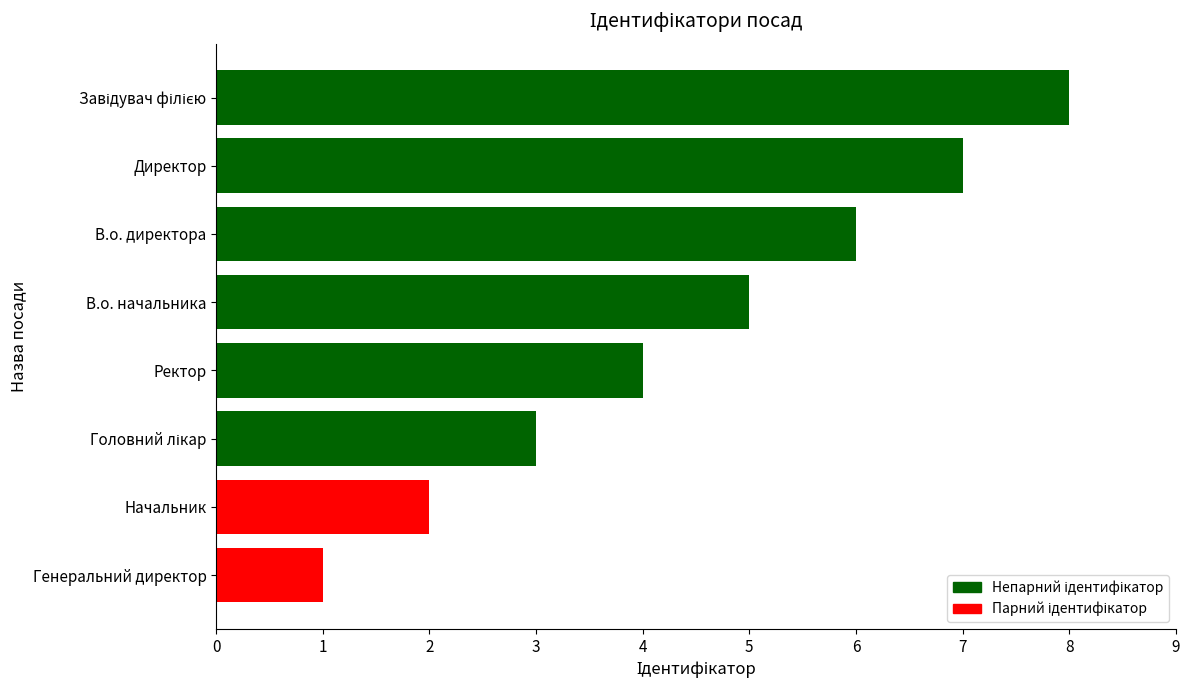

What is the minimum value shown in the chart?

1